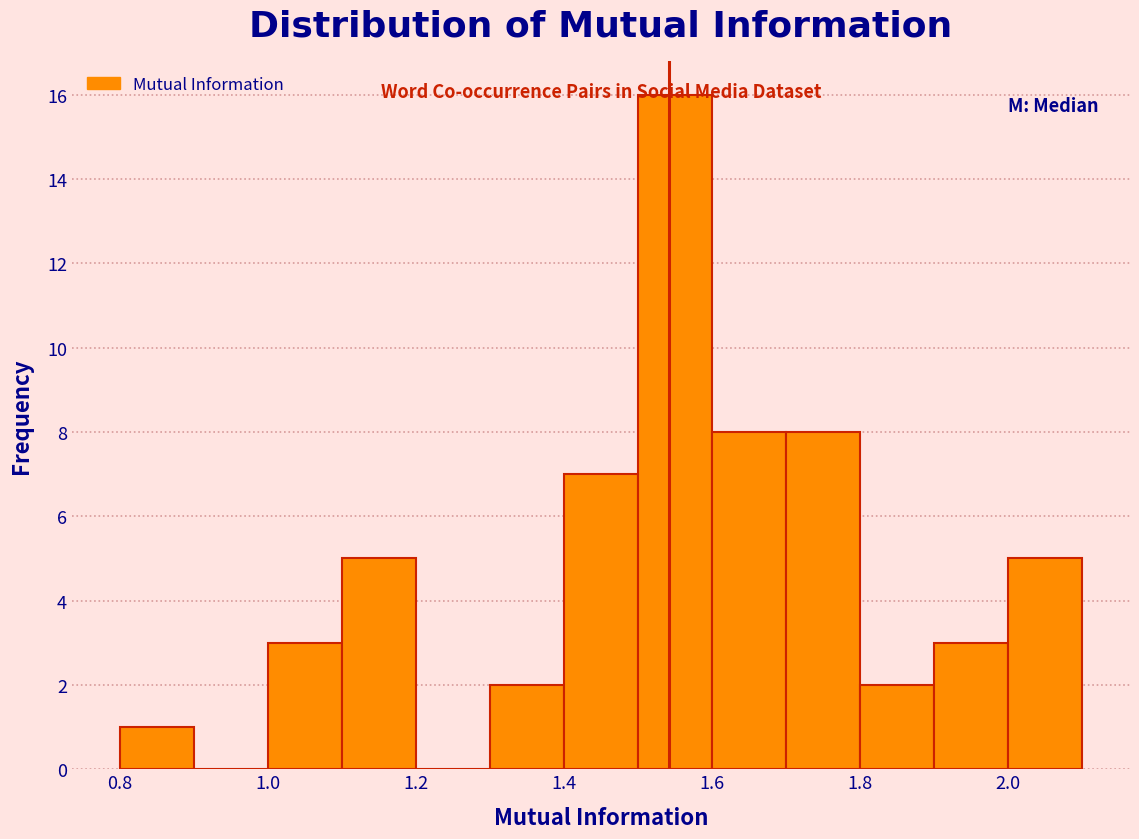

Reading left to right, list every bar in this chart as the range it spans on the x-axis followed by its height. The values are not printed on the chart, so give them approximately, as read against the axis.

0.8 to 0.9: 1
0.9 to 1.0: 0
1.0 to 1.1: 3
1.1 to 1.2: 5
1.2 to 1.3: 0
1.3 to 1.4: 2
1.4 to 1.5: 7
1.5 to 1.6: 16
1.6 to 1.7: 8
1.7 to 1.8: 8
1.8 to 1.9: 2
1.9 to 2.0: 3
2.0 to 2.1: 5